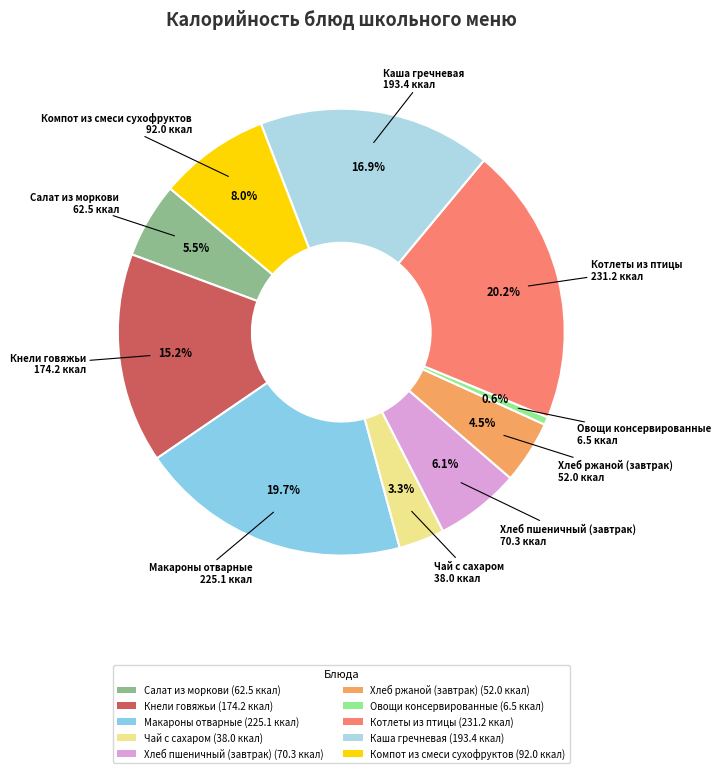

True or false: Макароны отварные accounts for 13% of the total.

False